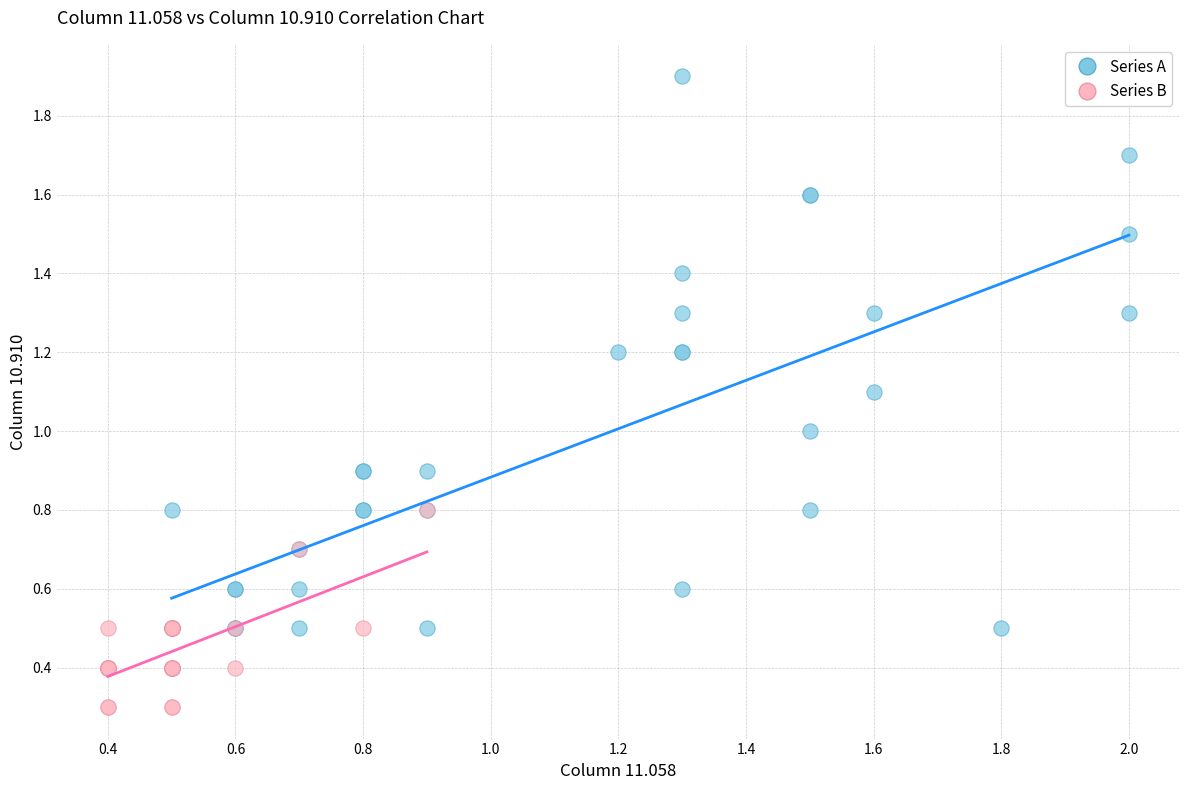

What are all the series names shown in the legend?

Series A, Series B